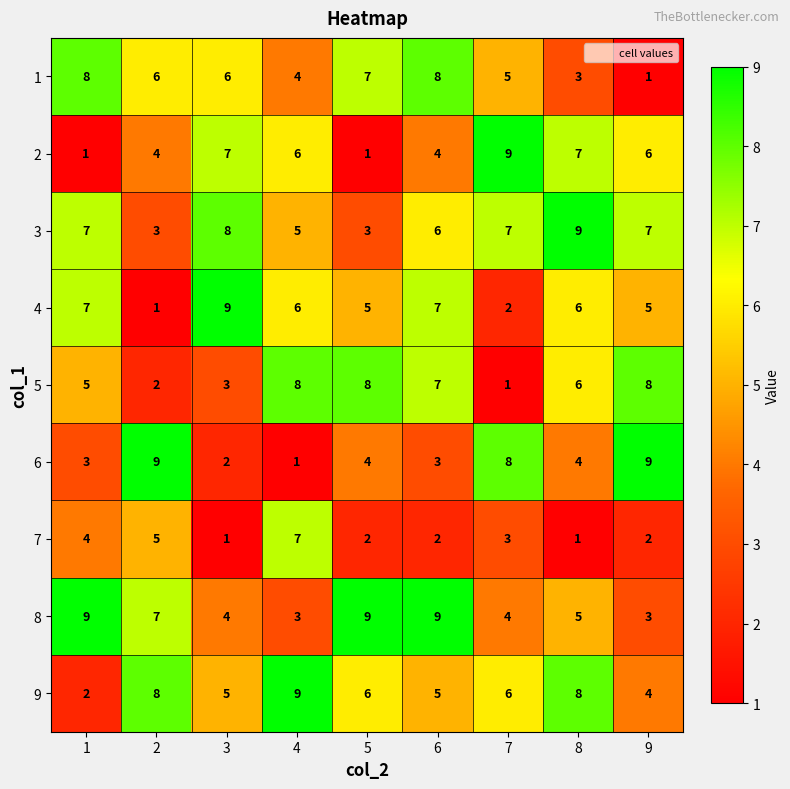

What is the difference between the maximum and minimum values in the 4 series?

8